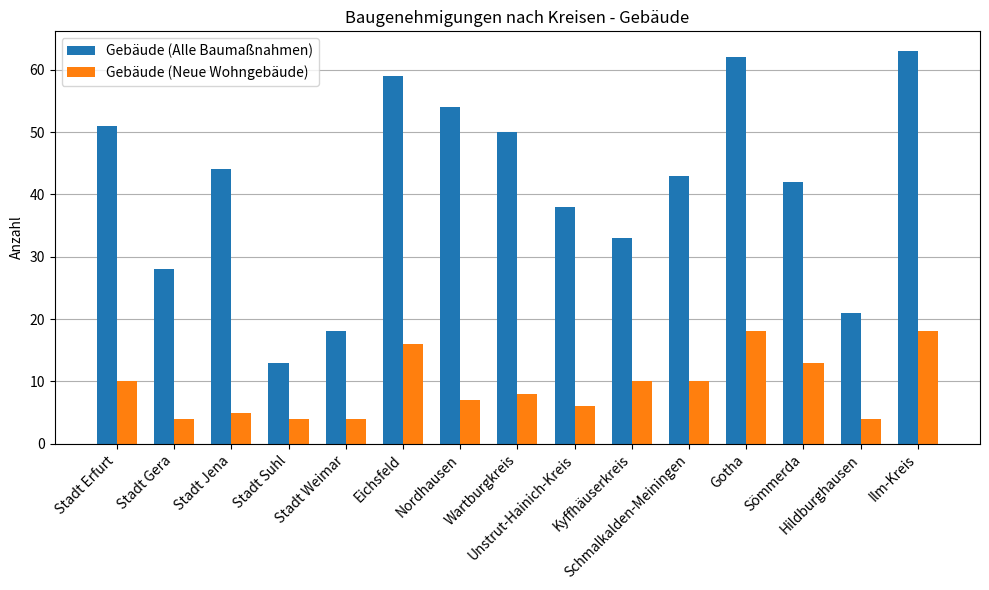

Between Nordhausen and Ilm-Kreis, which series saw the biggest shift?

Gebäude (Neue Wohngebäude)